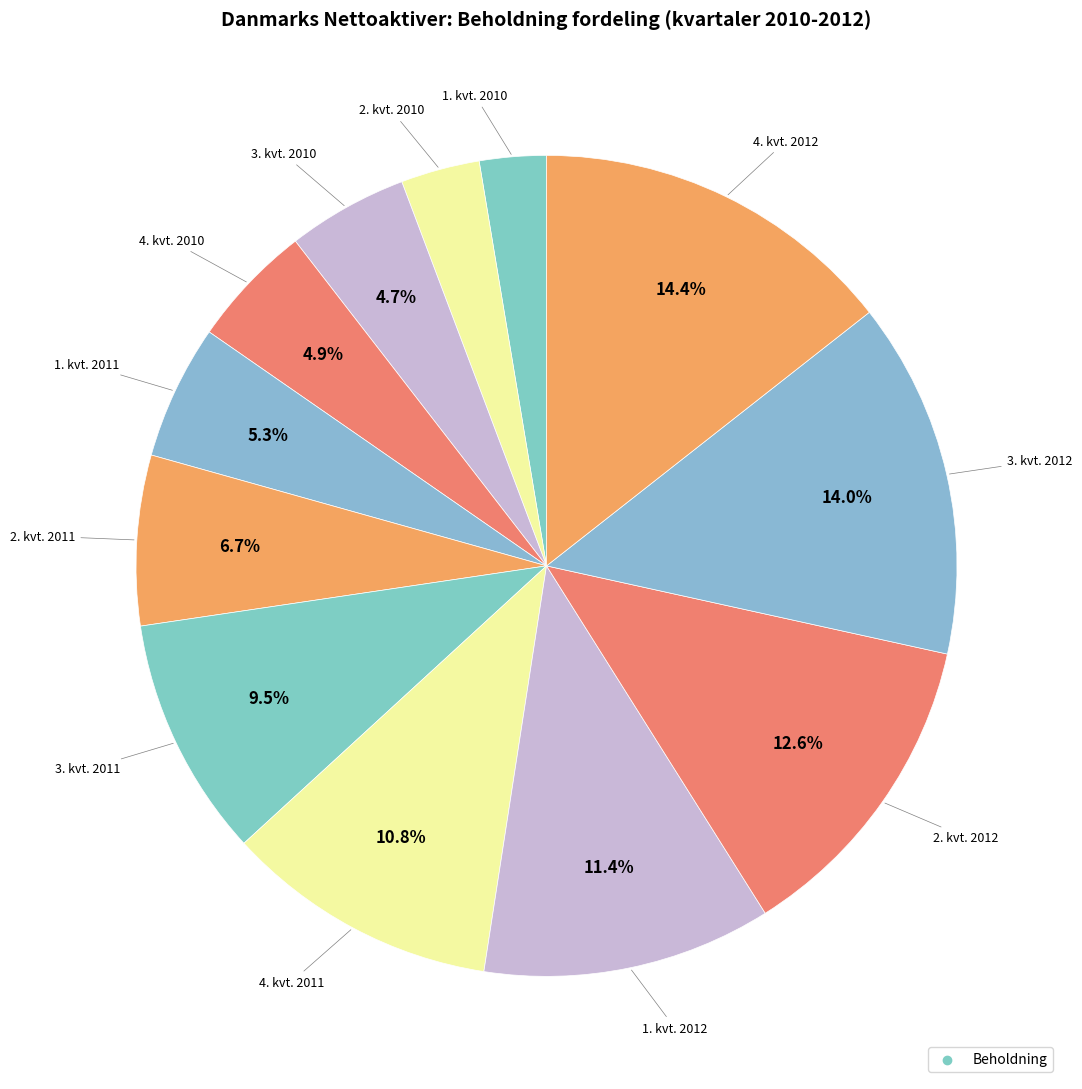

To the nearest percent, what is the difference between the largest and smallest slice percentages?

12%